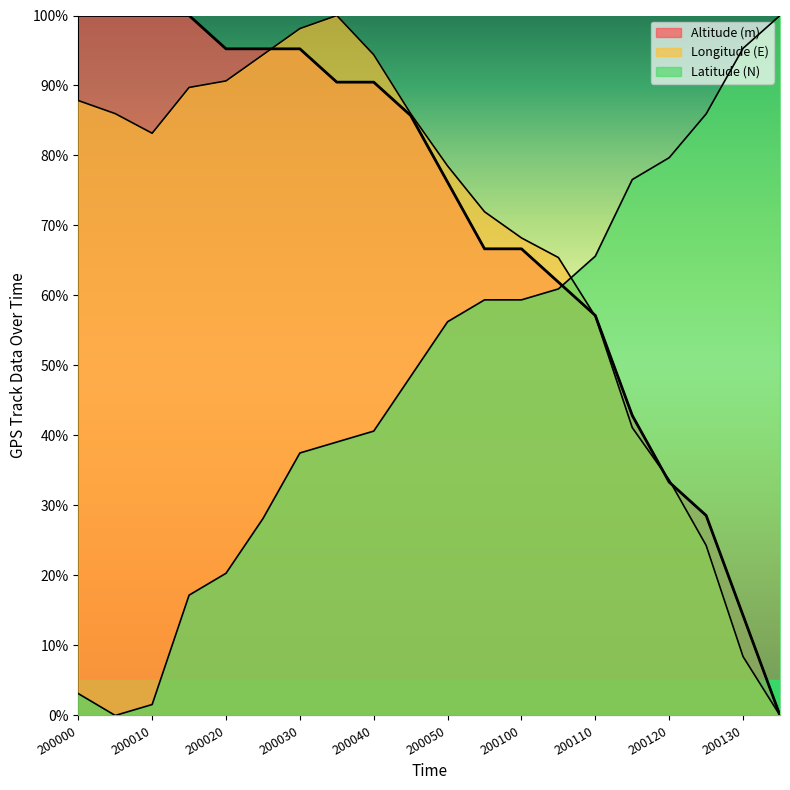

Count the number of data series in this chart.

3